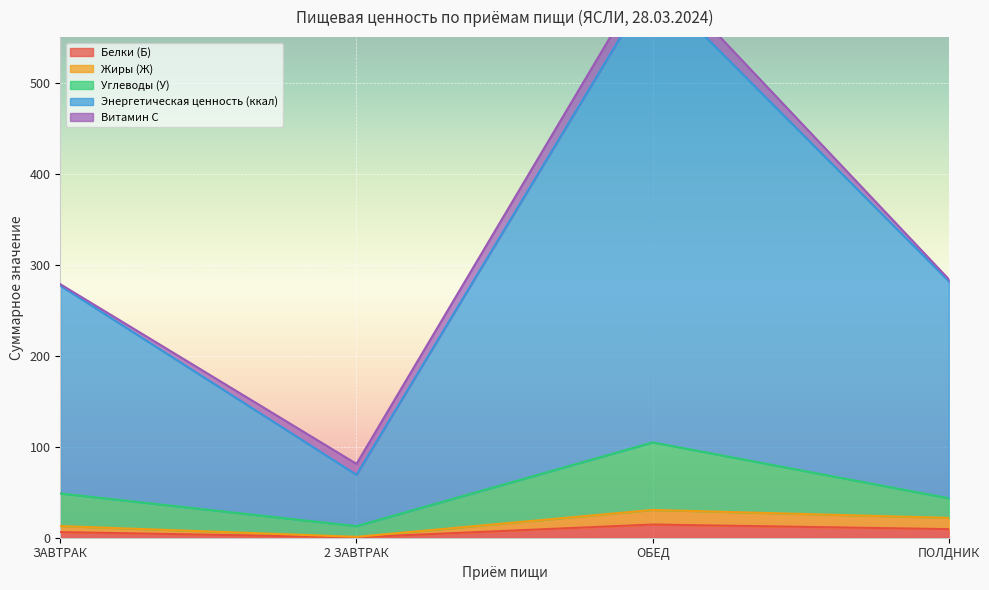

What is the total value across all series at 2 ЗАВТРАК?

83.3